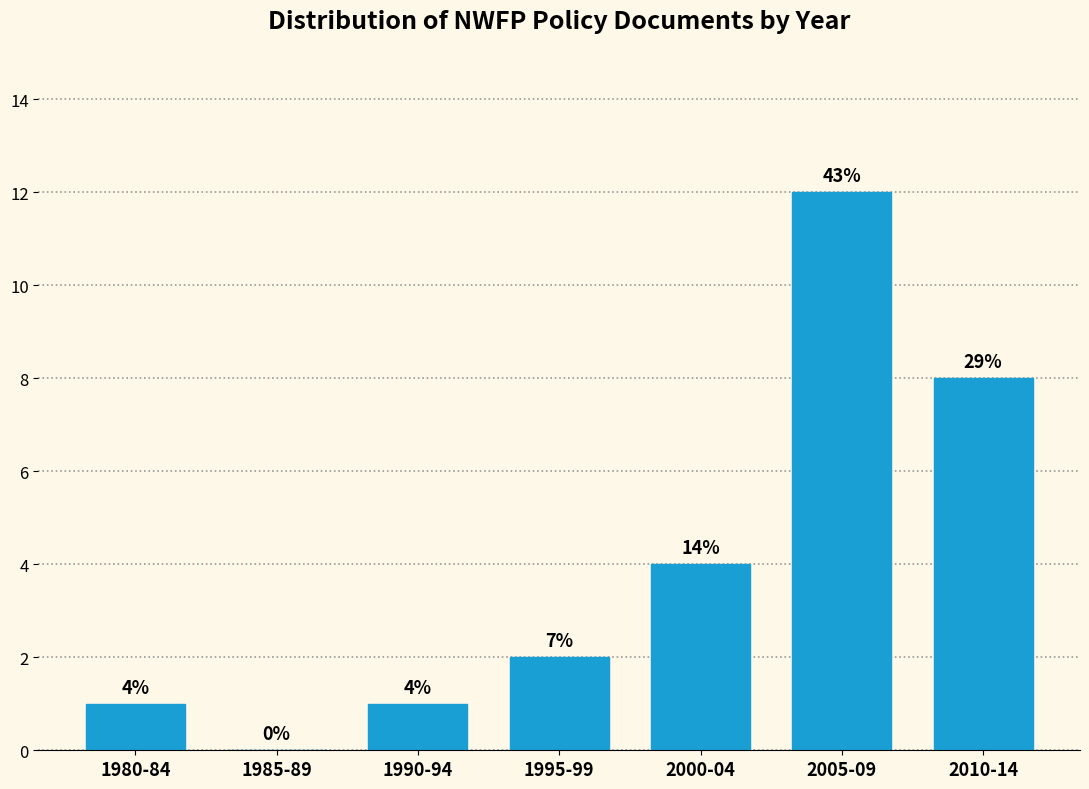

Are the bars horizontal?

No